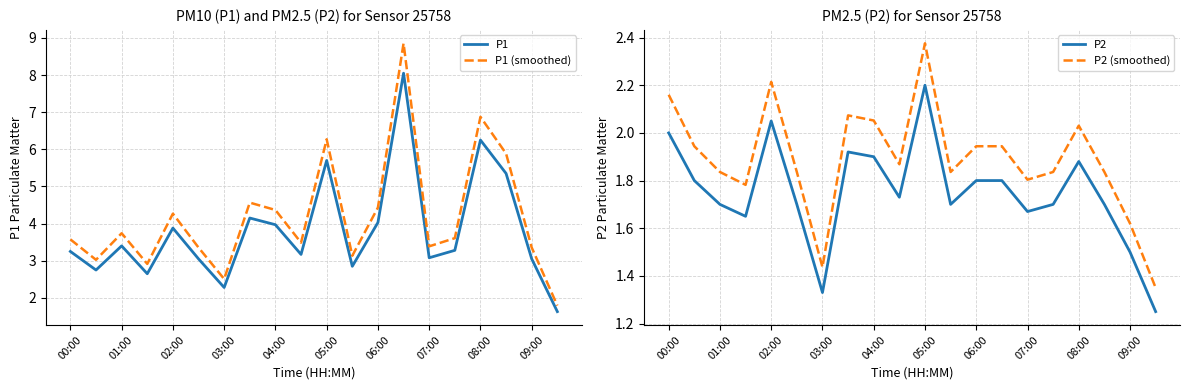

What is the maximum value for P1 (smoothed)?

8.9